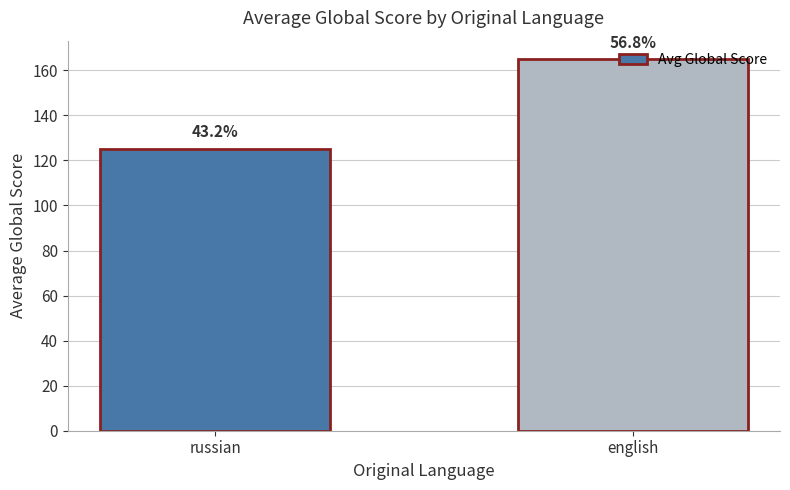

Between russian and english, which is larger?

english